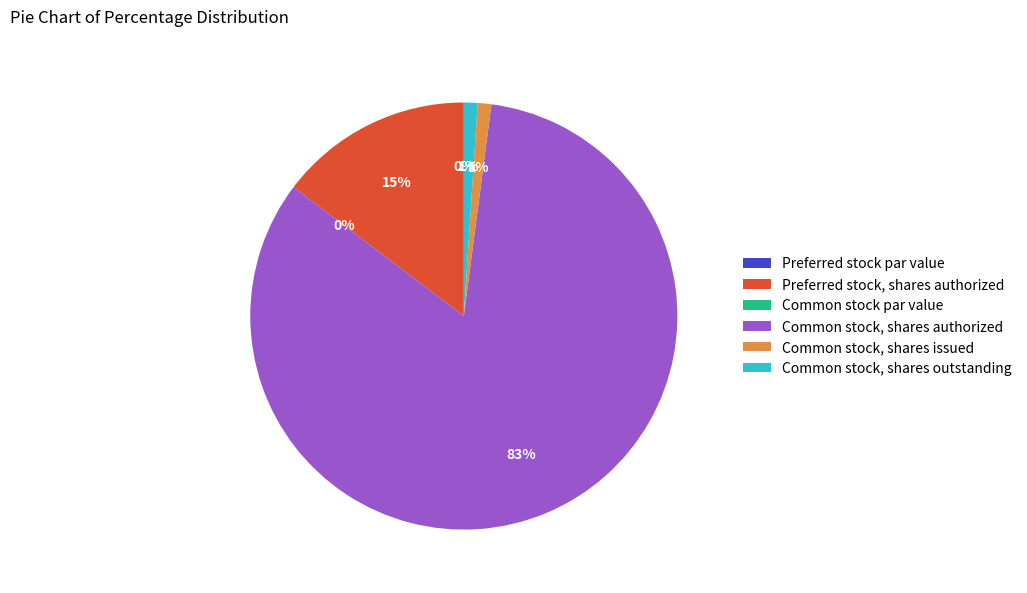

Is it true that Common stock, shares authorized is 83% of the pie?

True